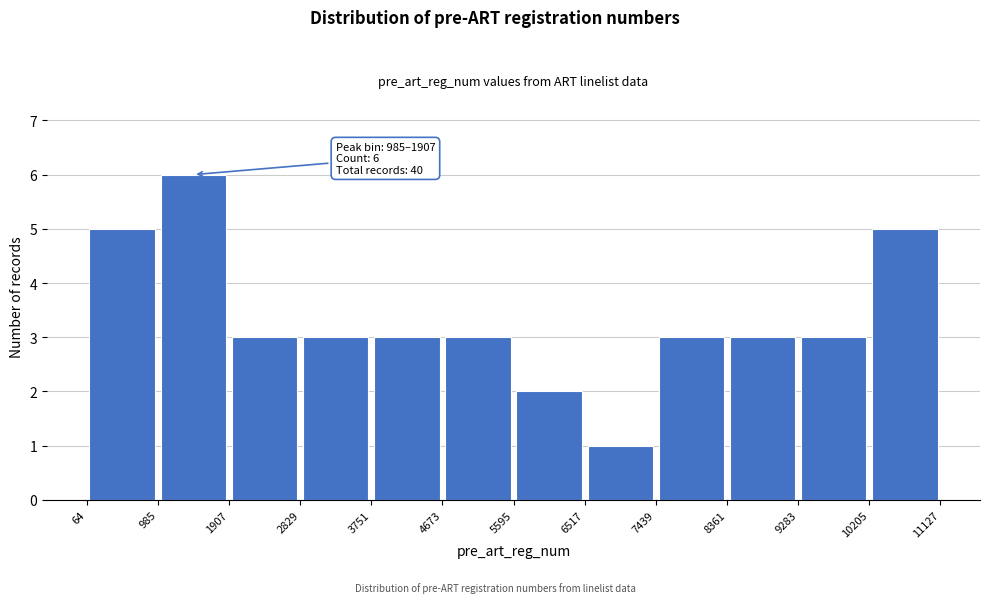

Which range on the x-axis has the tallest bar?

985 to 1907